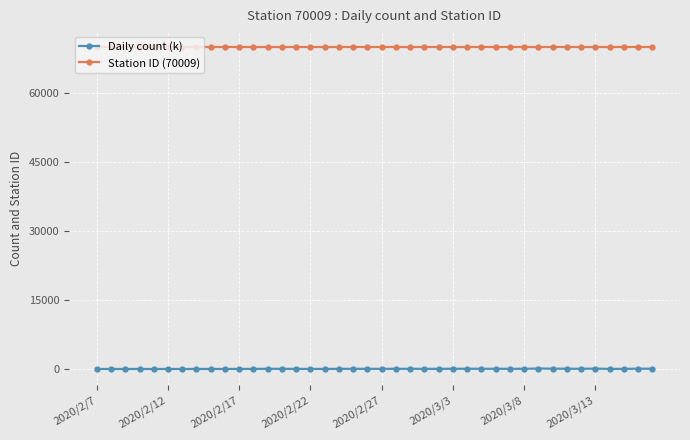

What is the maximum value shown in the chart?

70009